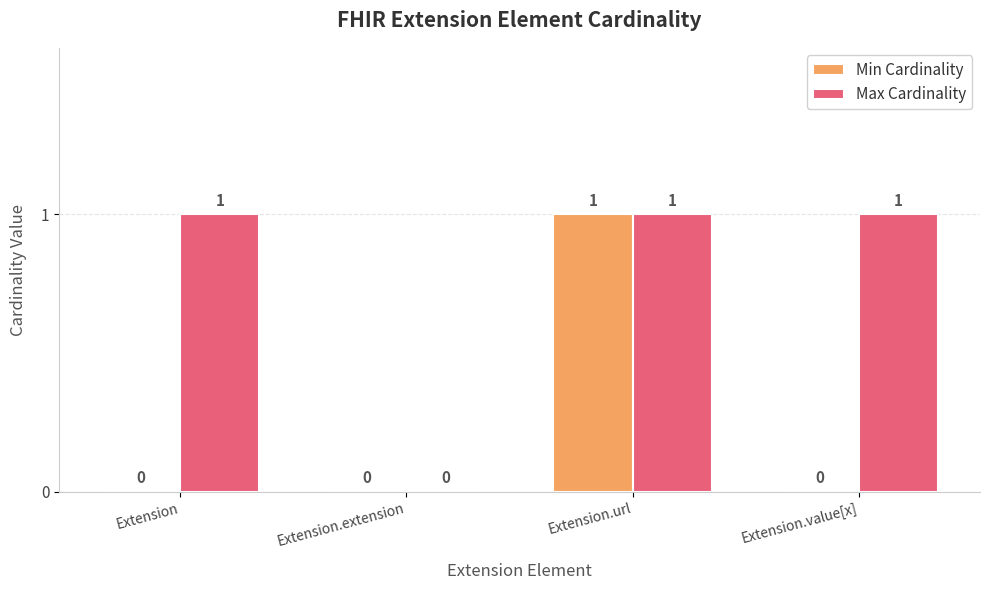

Reading left to right, what are all the values shown in this chart?

Min Cardinality: Extension=0	Extension.extension=0	Extension.url=1	Extension.value[x]=0
Max Cardinality: Extension=1	Extension.extension=0	Extension.url=1	Extension.value[x]=1